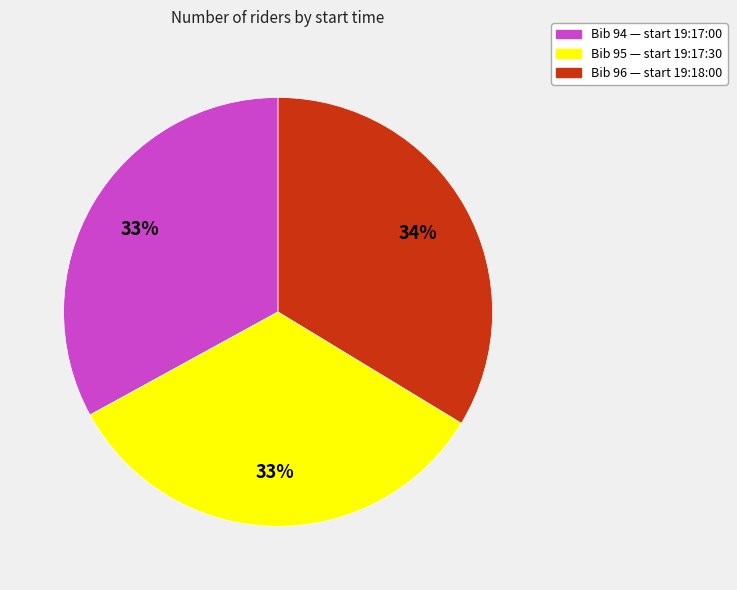

To the nearest percent, what is the difference between the Bib 96 — start 19:18:00 and Bib 94 — start 19:17:00 slice percentages?

1%